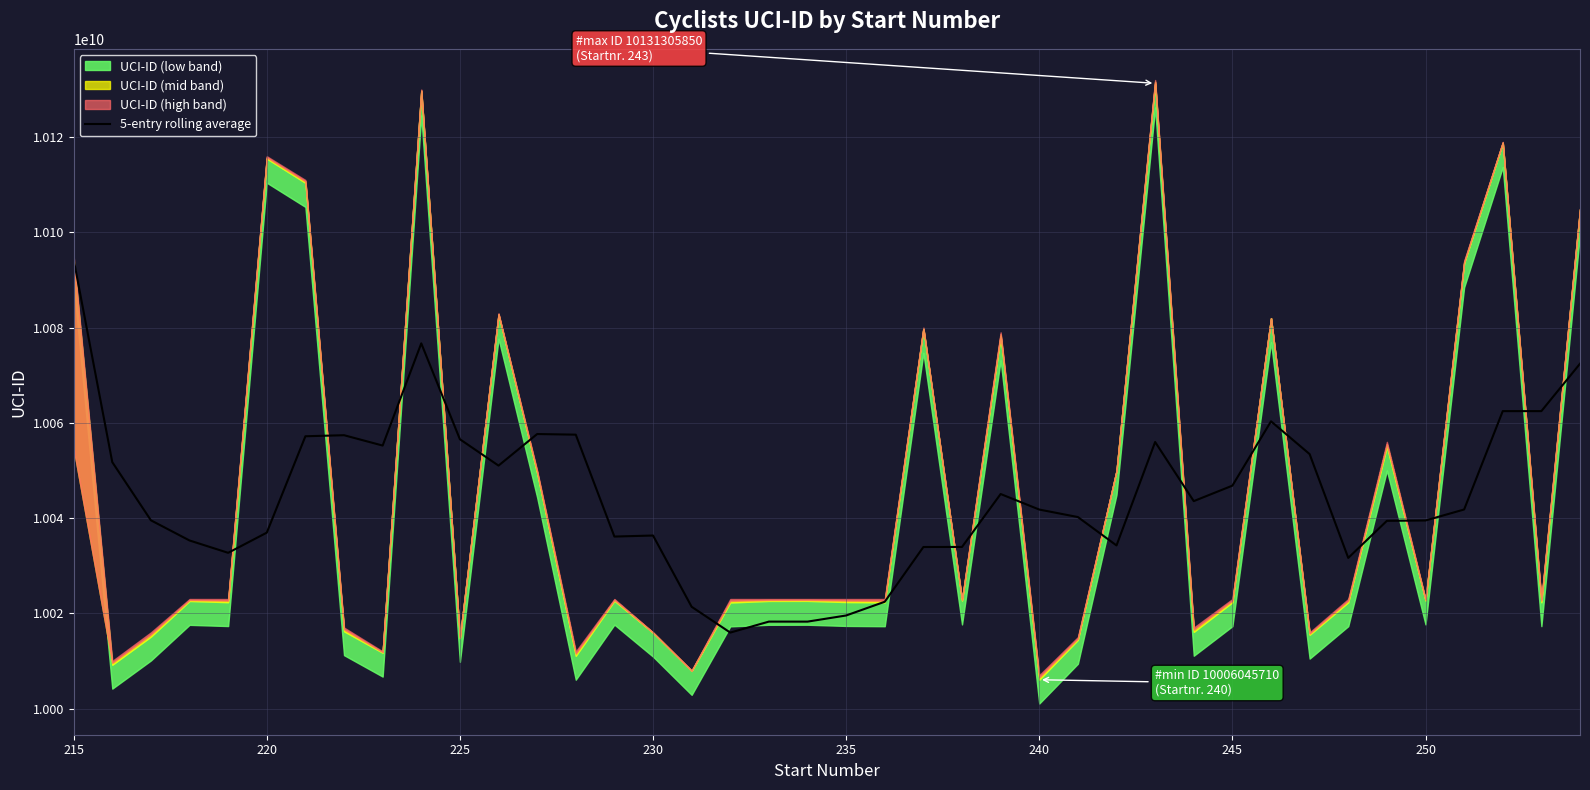

What is the minimum value for 5-entry rolling average?

10015945104.2